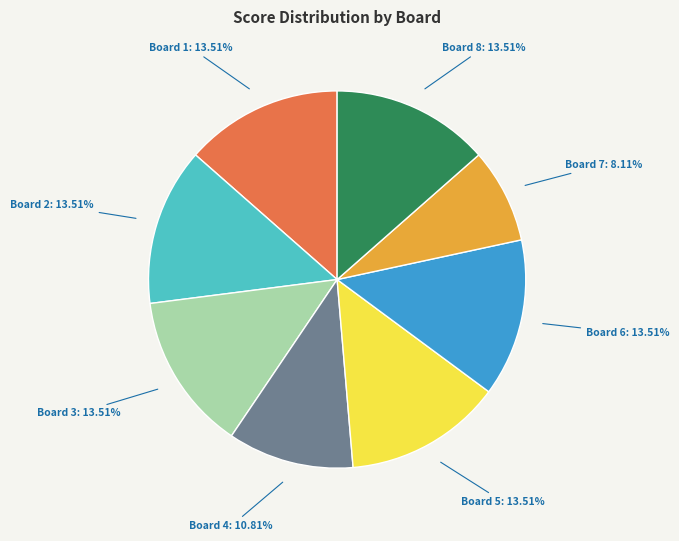

To the nearest percent, what is the difference between the largest and smallest slice percentages?

5%